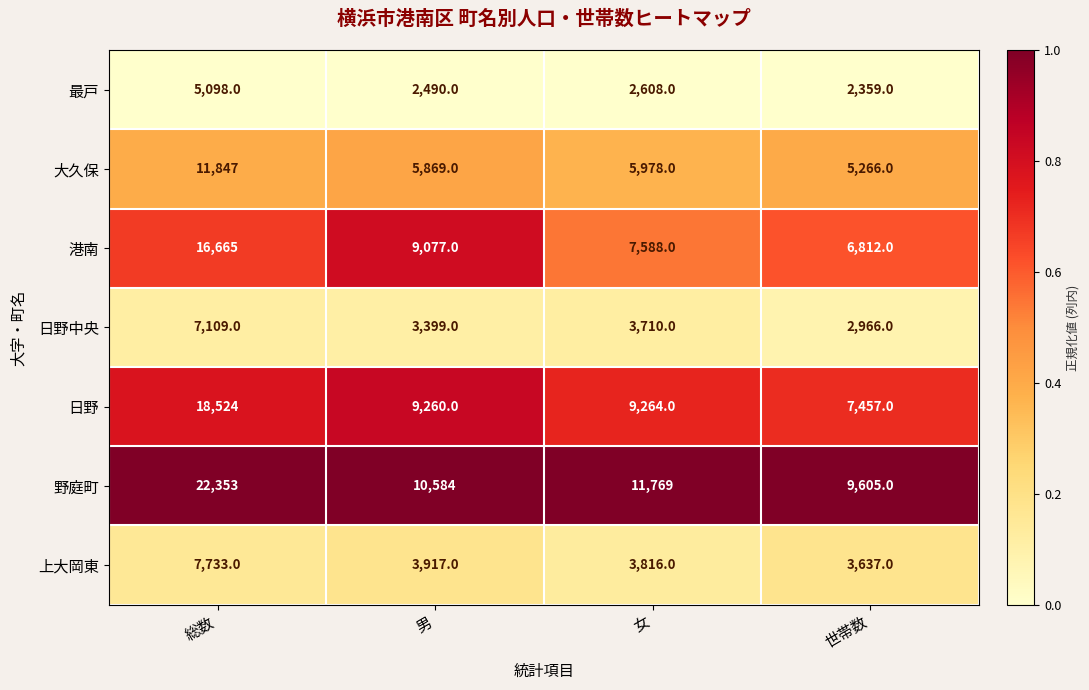

Reading left to right, transcribe all the data shown in this chart.

最戸: 5098	2490	2608	2359
大久保: 11847	5869	5978	5266
港南: 16665	9077	7588	6812
日野中央: 7109	3399	3710	2966
日野: 18524	9260	9264	7457
野庭町: 22353	10584	11769	9605
上大岡東: 7733	3917	3816	3637